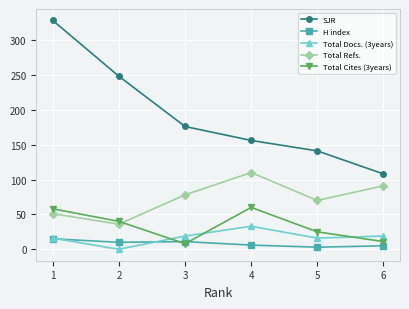

The value of Total Cites (3years) at 5 is 8. True or false?

False